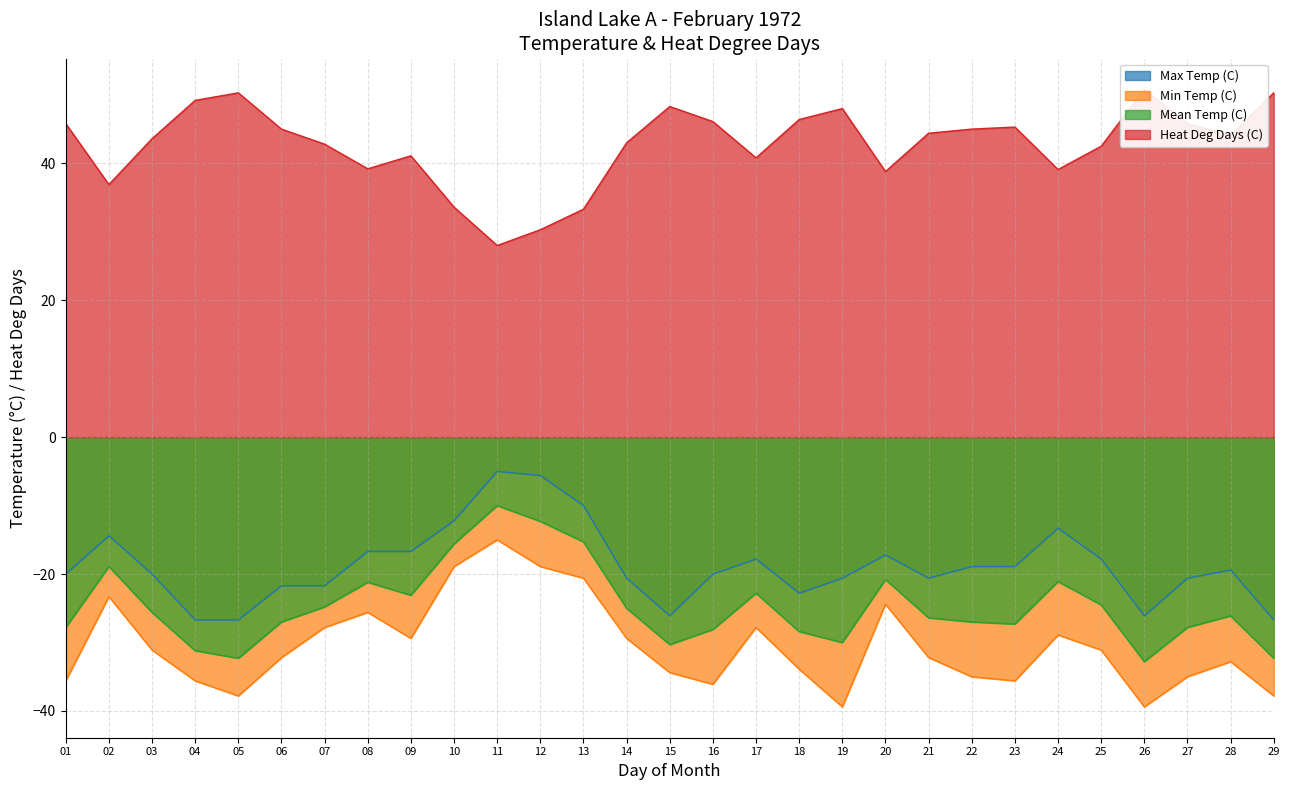

What is the average value of the Mean Temp (C) series?

-24.7